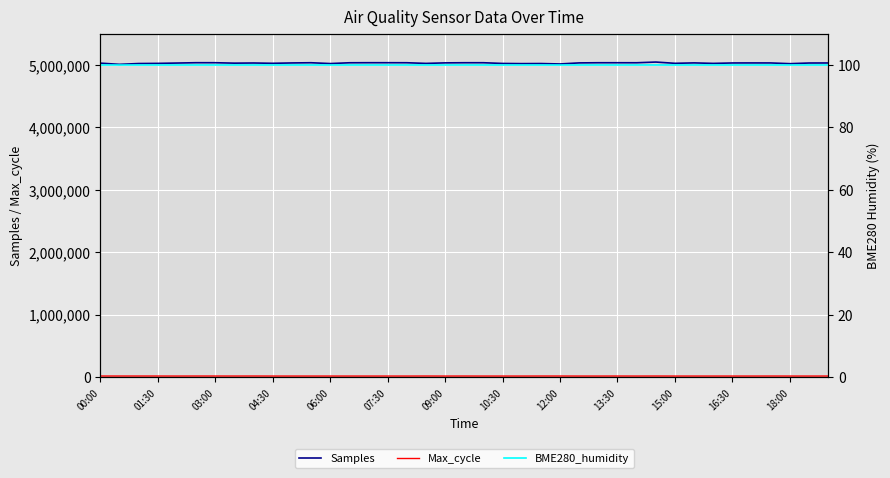

Which series has the largest total across all categories?

Samples